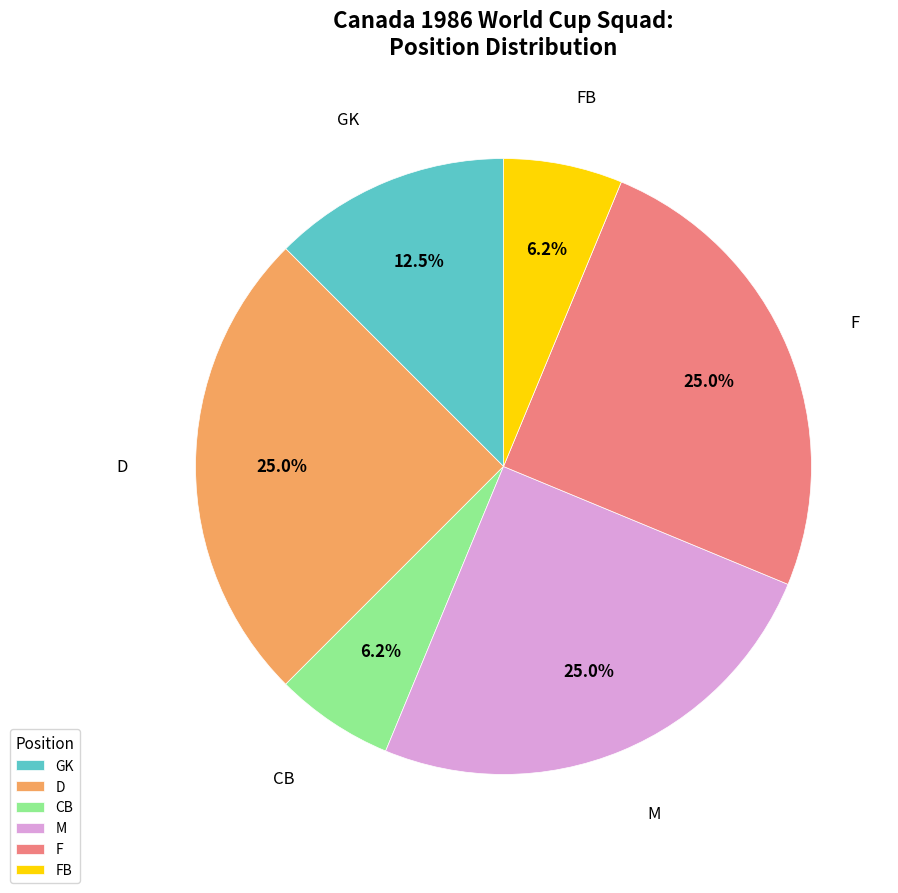

Which has a higher value, M or GK?

M